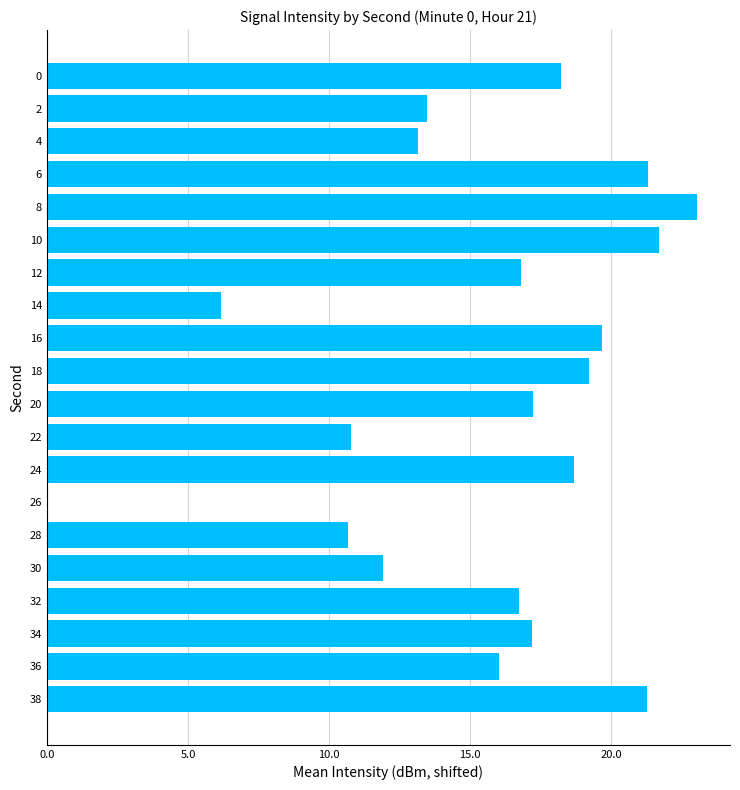

How many positive values are there?

19